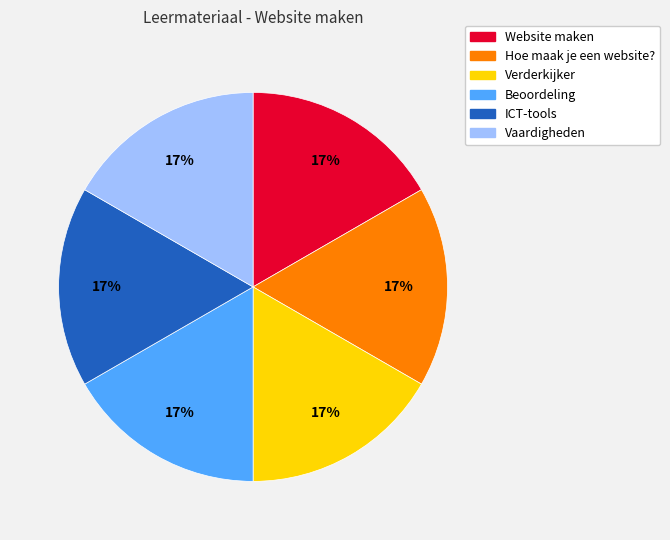

To the nearest percent, what portion does Vaardigheden represent?

17%